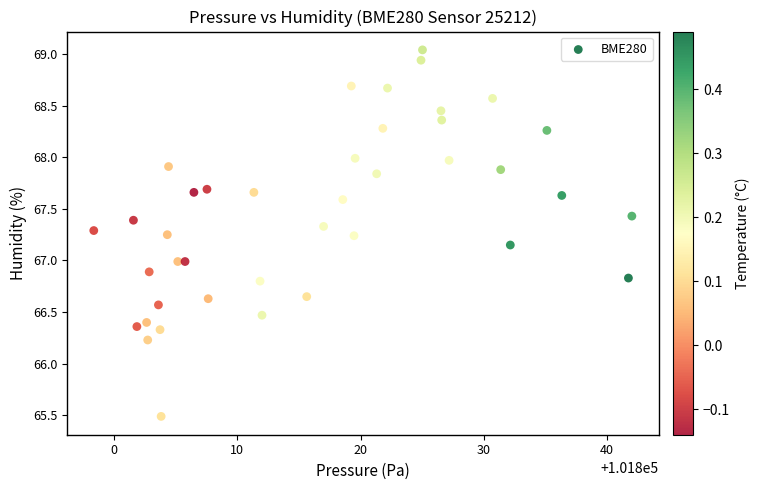

What is the range of X values (max minus min)?

43.7